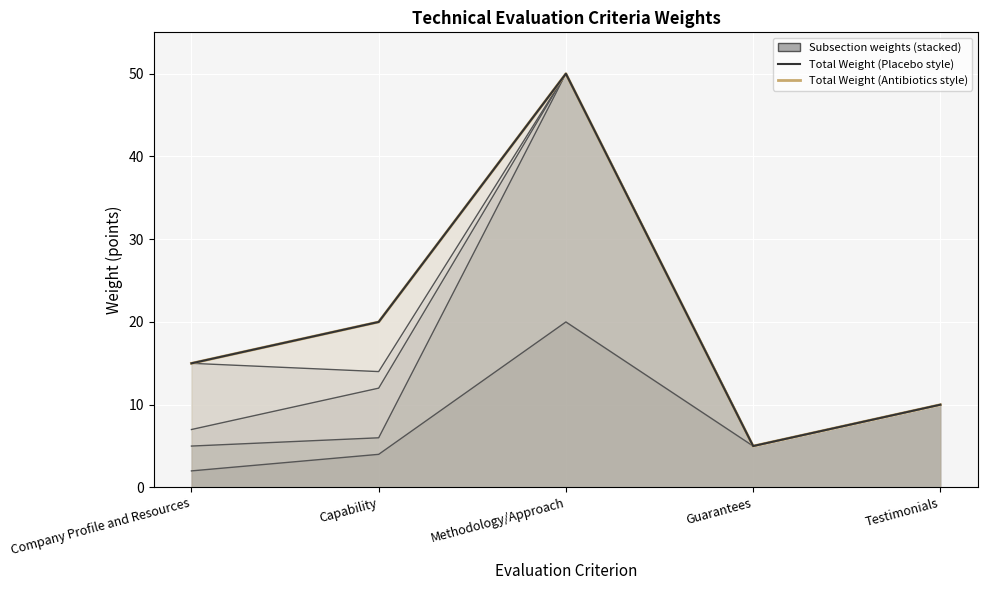

What is the label of the 1st point from the right?

Testimonials